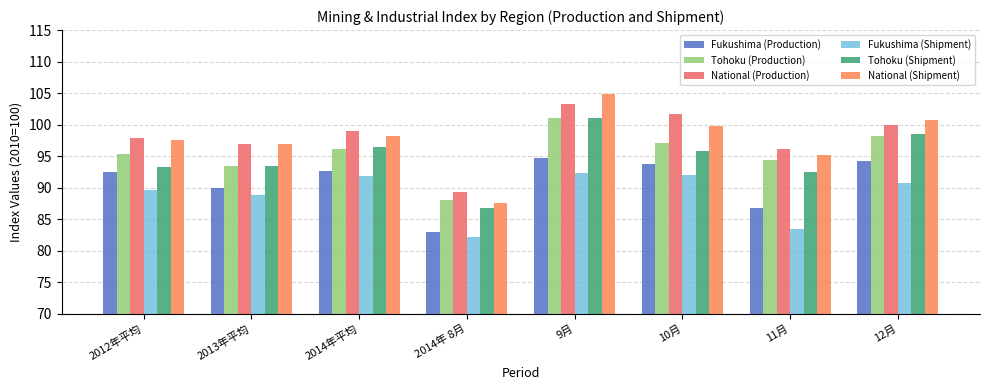

What are all the series names shown in the legend?

Fukushima (Production), Tohoku (Production), National (Production), Fukushima (Shipment), Tohoku (Shipment), National (Shipment)